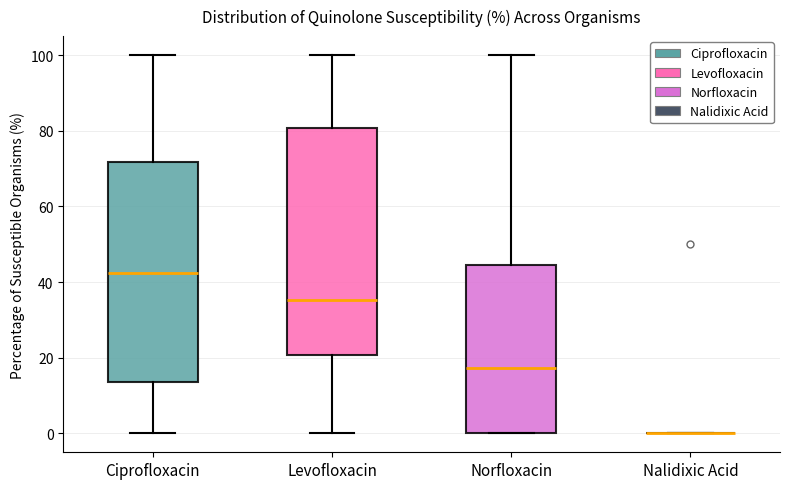

Reading left to right, transcribe this box plot: for each box, give where its median line is, the range the box spans, and where its two whiskers end, as read against the y-axis. The values are not printed on the chart, so give them approximately, as read against the axis.

Ciprofloxacin: median 42, box 14 to 72, whiskers 0 to 100
Levofloxacin: median 36, box 20 to 80, whiskers 0 to 100
Norfloxacin: median 18, box 0 to 44, whiskers 0 to 100
Nalidixic Acid: box collapsed to a line at 0, whiskers 0 to 0